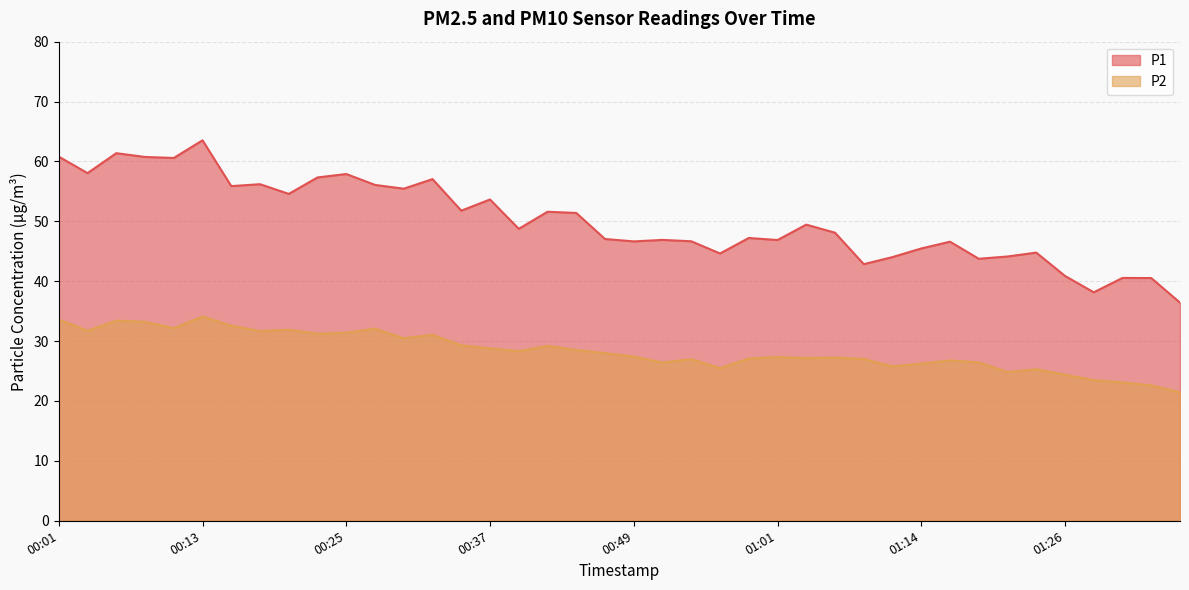

True or false: P1 has more than 2 interior local peaks.

True